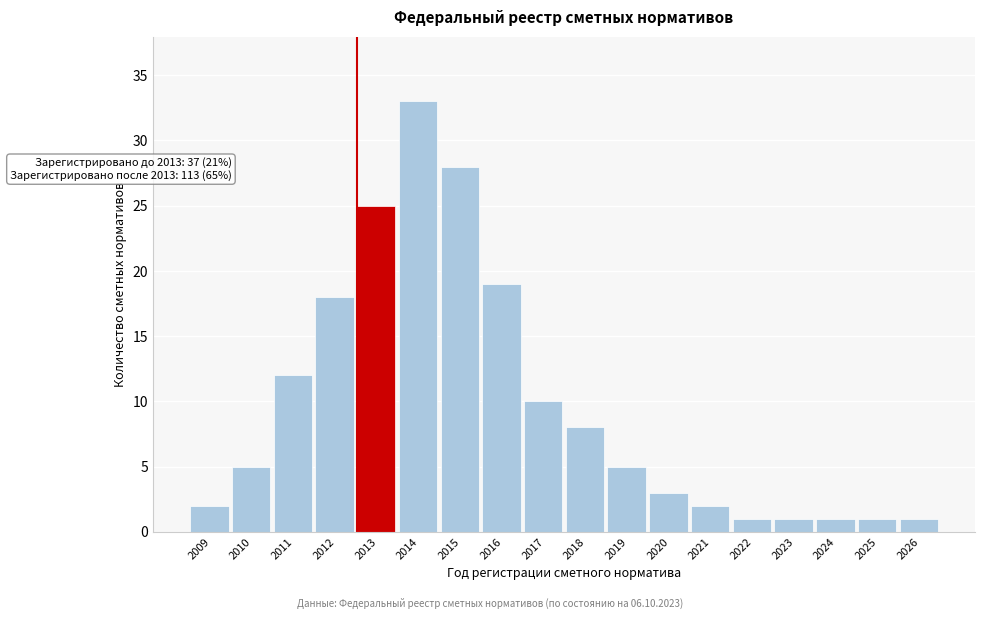

Reading right to left, extract all data points from this chart.

2026=1	2025=1	2024=1	2023=1	2022=1	2021=2	2020=3	2019=5	2018=8	2017=10	2016=19	2015=28	2014=33	2013=25	2012=18	2011=12	2010=5	2009=2